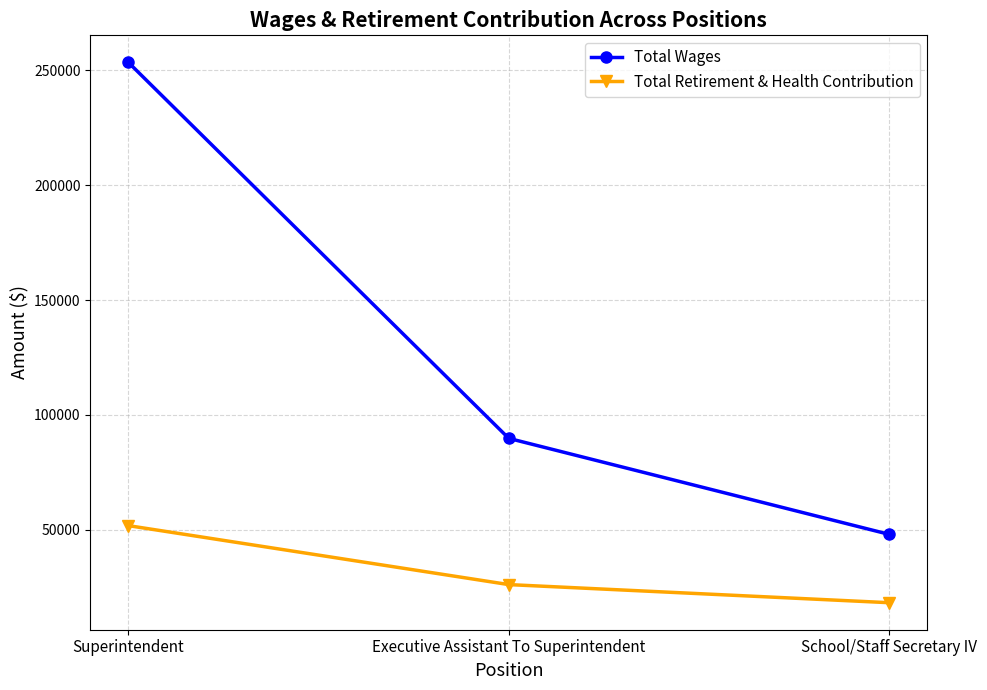

Reading right to left, extract all data points from this chart.

Total Wages: 47973	89780	253520
Total Retirement & Health Contribution: 18217	26104	51782